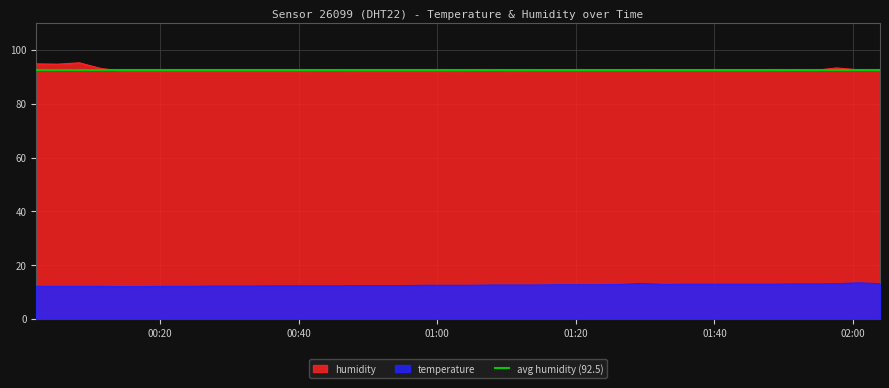

Which series changed the most between 2023-11-19T00:05:13 and 2023-11-19T01:26:24?

humidity